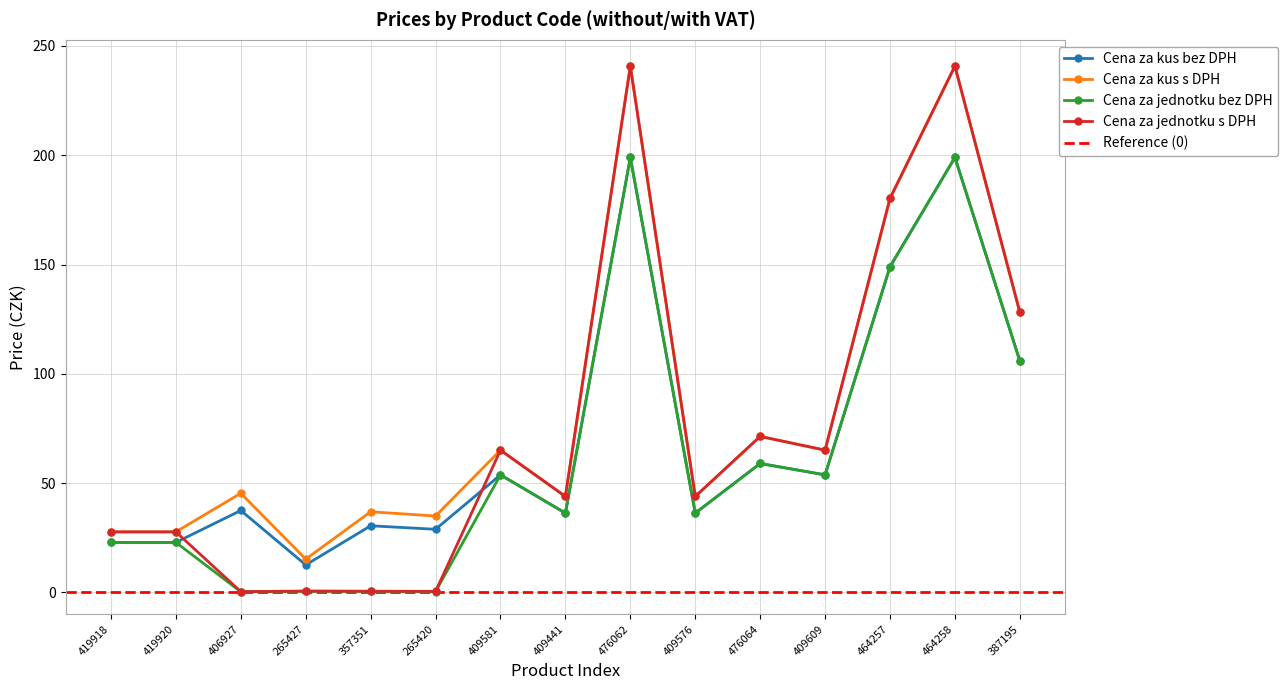

Which category has the lowest value in the Cena za kus bez DPH series?

265427